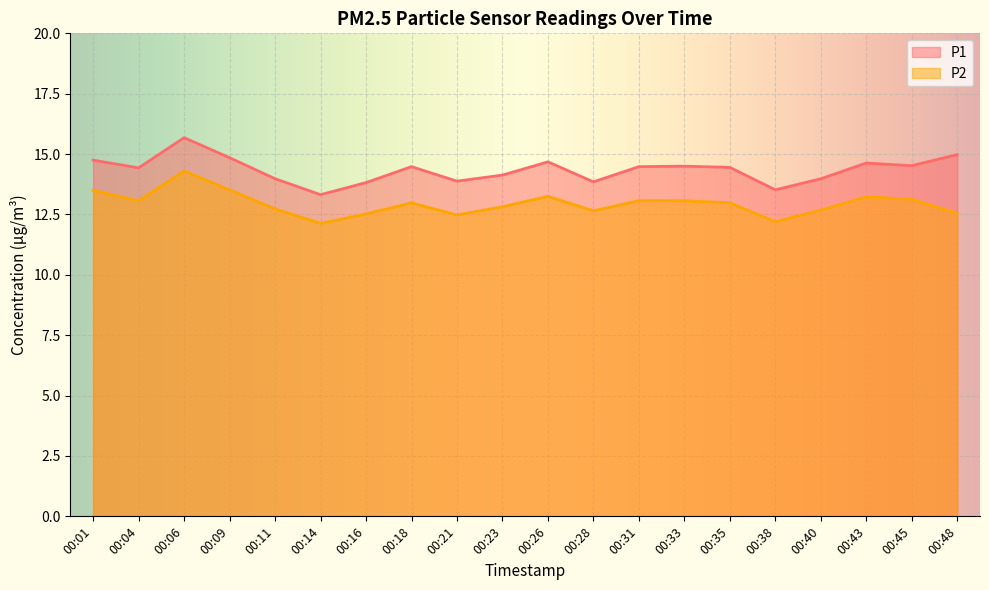

Which label corresponds to the smallest value in the chart?

00:14